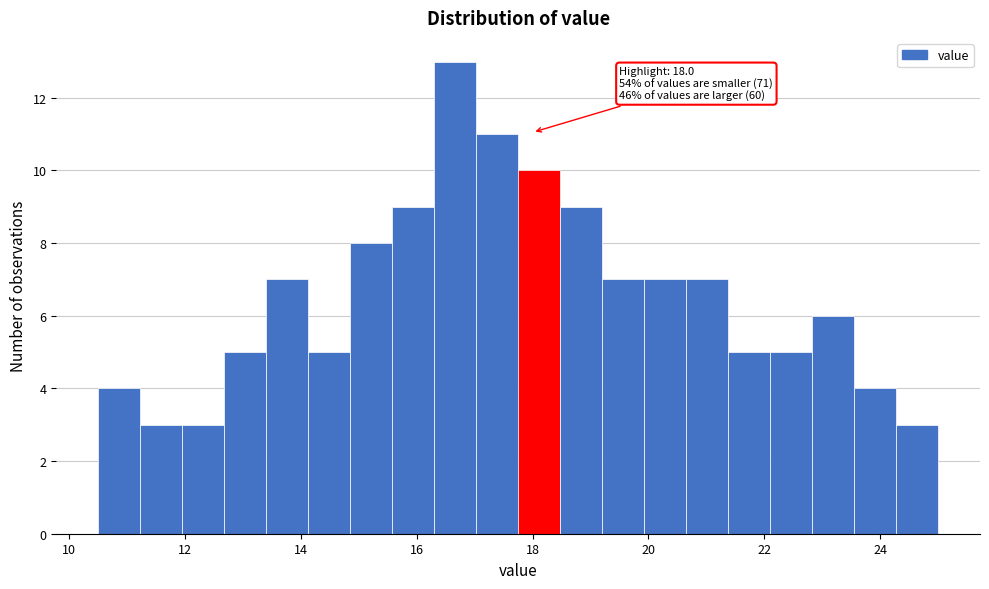

Read against the x-axis, roughly where is the centre of the tallest bar?

16.6